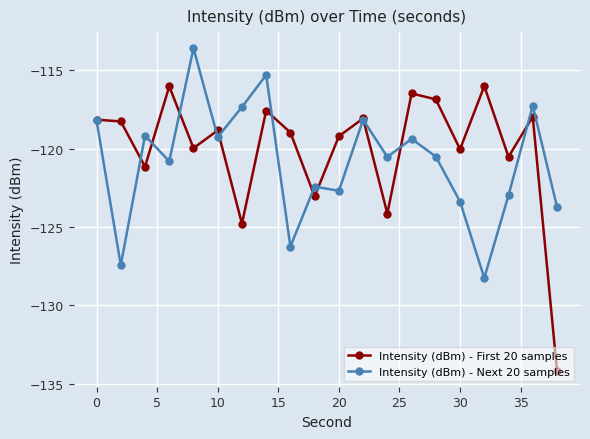

List the series in order of their peak value, lowest first.

Intensity (dBm) - First 20 samples, Intensity (dBm) - Next 20 samples